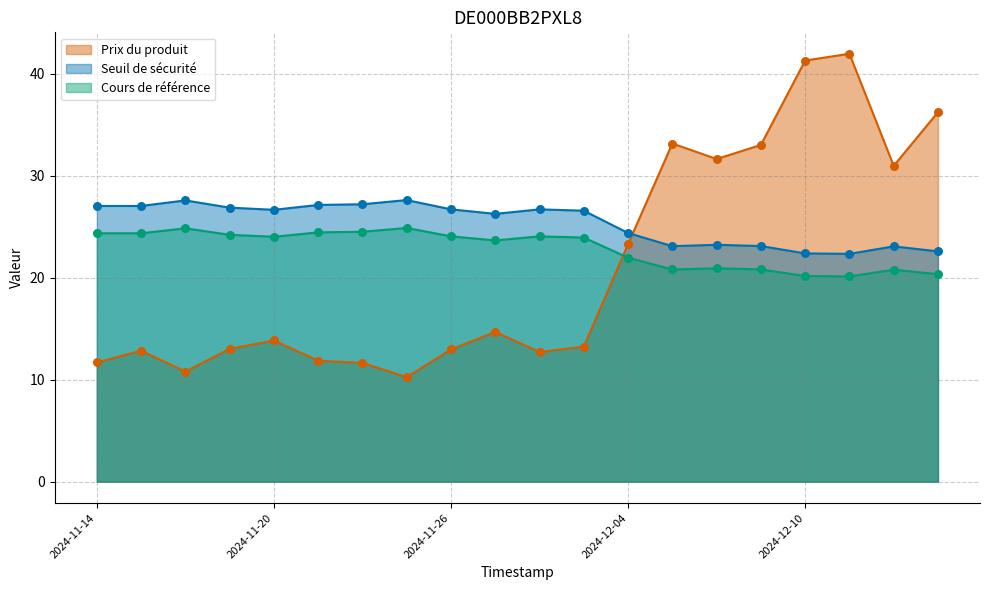

Is the value of Prix du produit at 2024-11-27 greater than the value of Cours de référence at 2024-12-13?

No